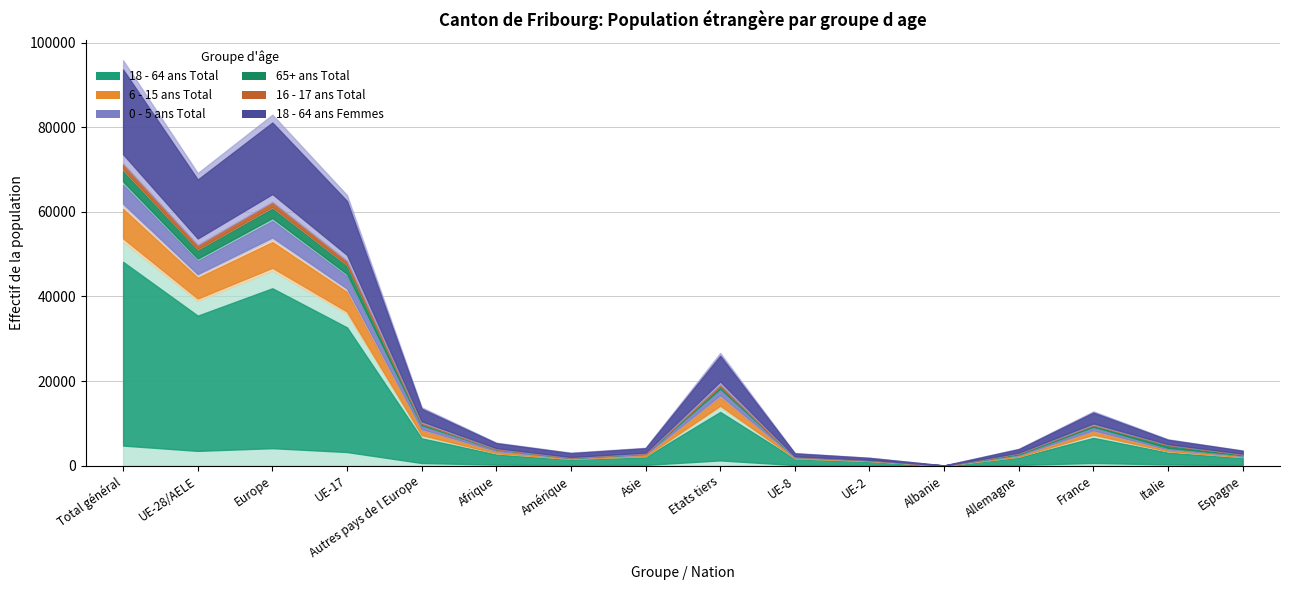

Reading left to right, list all the values displayed in this chart.

18 - 64 ans Total: Total général=52946	UE-28/AELE=38979	Europe=46089	UE-17=35926	Autres pays de l Europe=7110	Afrique=2923	Amérique=1641	Asie=2245	Etats tiers=13967	UE-8=1754	UE-2=1123	Albanie=39	Allemagne=2142	France=7235	Italie=3396	Espagne=2053
6 - 15 ans Total: Total général=8509	UE-28/AELE=5981	Europe=7440	UE-17=5637	Autres pays de l Europe=1459	Afrique=541	Amérique=140	Asie=384	Etats tiers=2528	UE-8=212	UE-2=115	Albanie=3	Allemagne=318	France=1059	Italie=459	Espagne=267
0 - 5 ans Total: Total général=5459	UE-28/AELE=3796	Europe=4764	UE-17=3555	Autres pays de l Europe=968	Afrique=393	Amérique=67	Asie=228	Etats tiers=1663	UE-8=135	UE-2=92	Albanie=4	Allemagne=182	France=852	Italie=285	Espagne=140
65+ ans Total: Total général=3015	UE-28/AELE=2370	Europe=2774	UE-17=2302	Autres pays de l Europe=404	Afrique=79	Amérique=86	Asie=73	Etats tiers=645	UE-8=29	UE-2=10	Albanie=0	Allemagne=317	France=457	Italie=762	Espagne=243
16 - 17 ans Total: Total général=1486	UE-28/AELE=1054	Europe=1291	UE-17=1009	Autres pays de l Europe=237	Afrique=101	Amérique=34	Asie=60	Etats tiers=432	UE-8=24	UE-2=19	Albanie=0	Allemagne=47	France=125	Italie=87	Espagne=54
18 - 64 ans Femmes: Total général=24413	UE-28/AELE=16991	Europe=20606	UE-17=15527	Autres pays de l Europe=3615	Afrique=1420	Amérique=1114	Asie=1252	Etats tiers=7422	UE-8=840	UE-2=537	Albanie=24	Allemagne=1002	France=3113	Italie=1253	Espagne=859